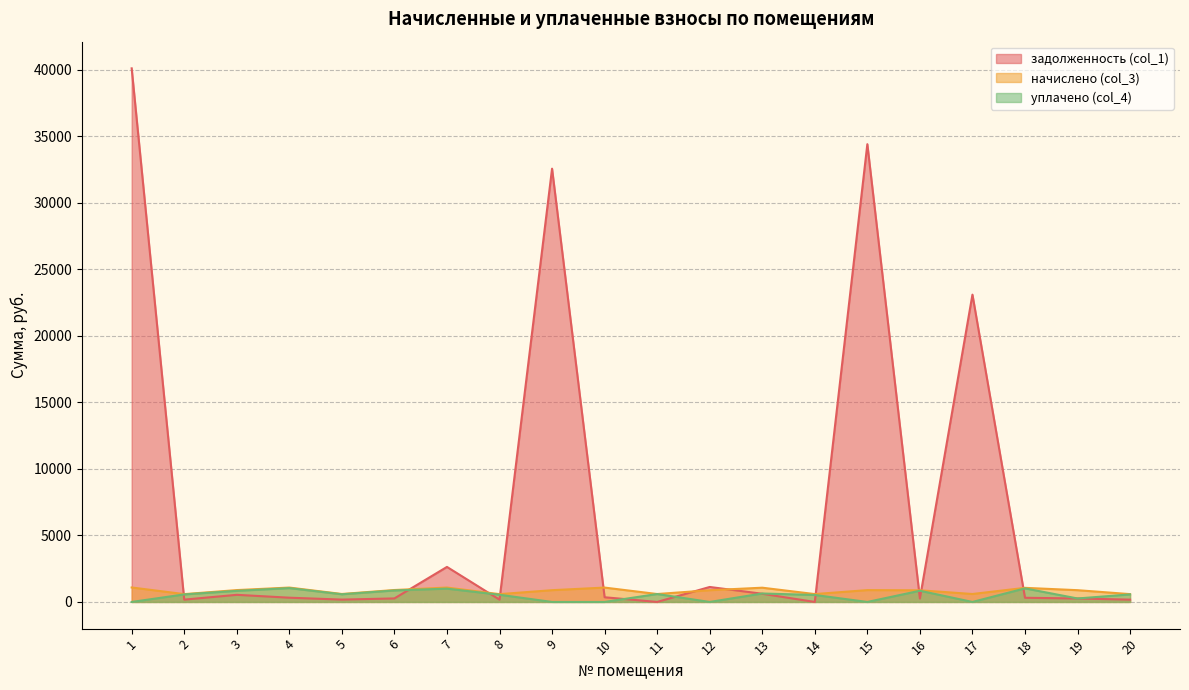

What is the average value of the задолженность (col_1) series?

6875.3